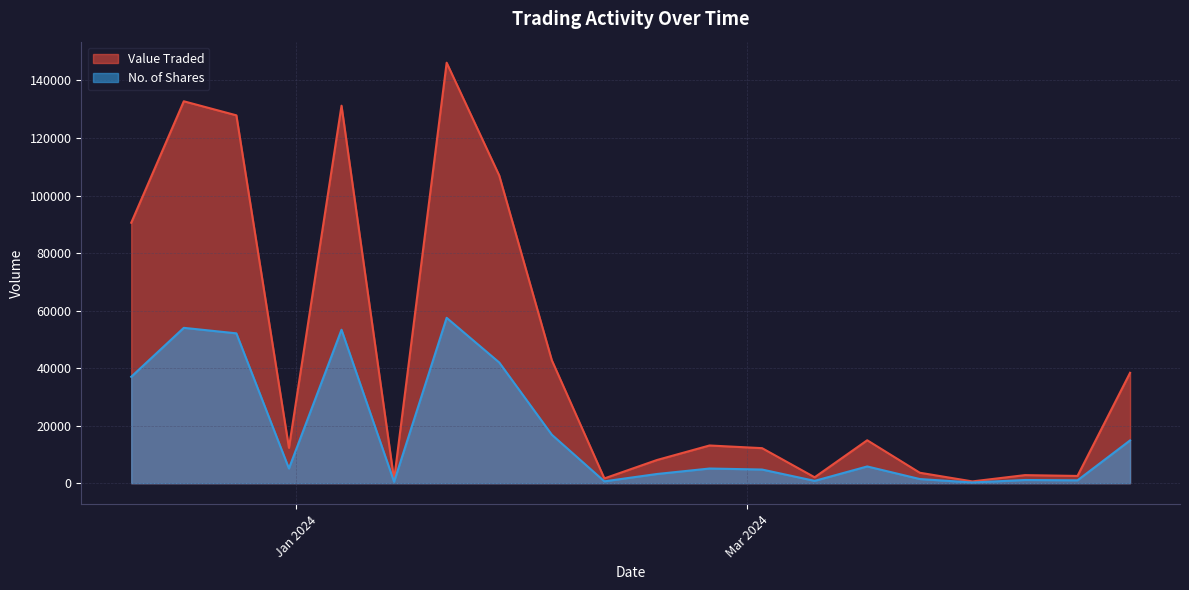

How many values in the No. of Shares series exceed 5120?

9